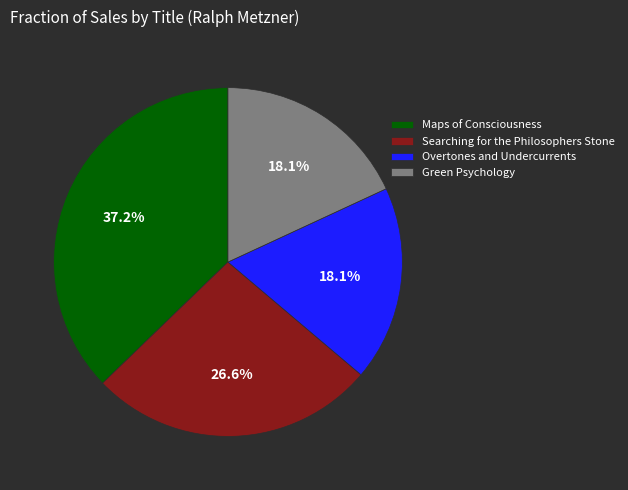

Combined, do Maps of Consciousness and Searching for the Philosophers Stone account for over 50%?

Yes